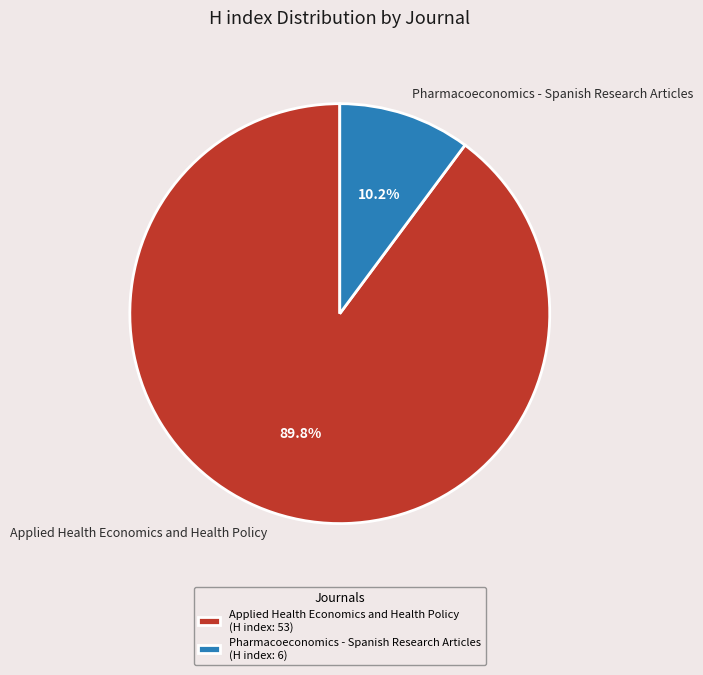

To the nearest percent, what portion does Applied Health Economics and Health Policy represent?

90%